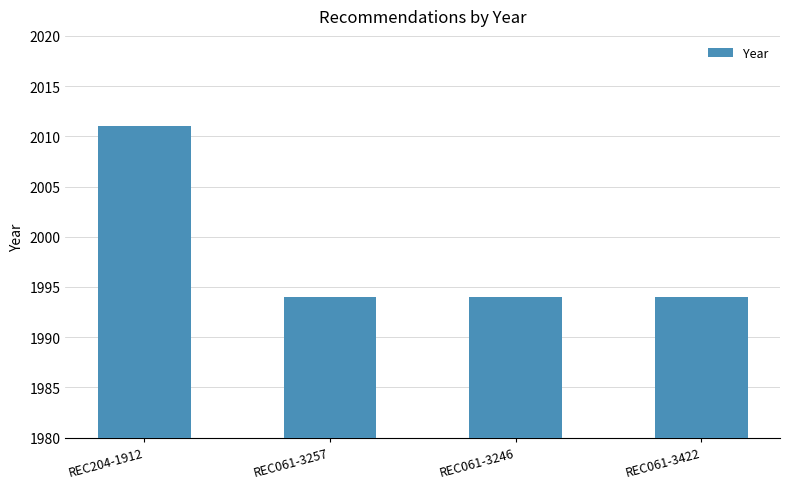

What position from the left is REC061-3422?

4